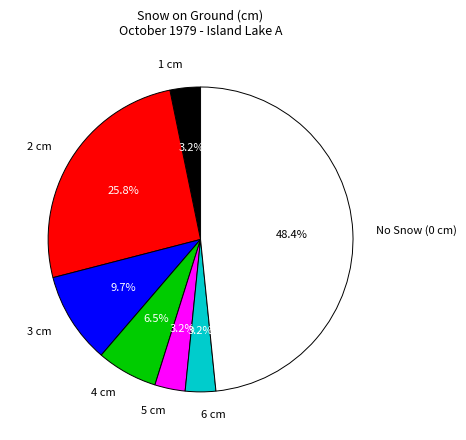

To the nearest percent, what is the difference between the largest and smallest slice percentages?

45%